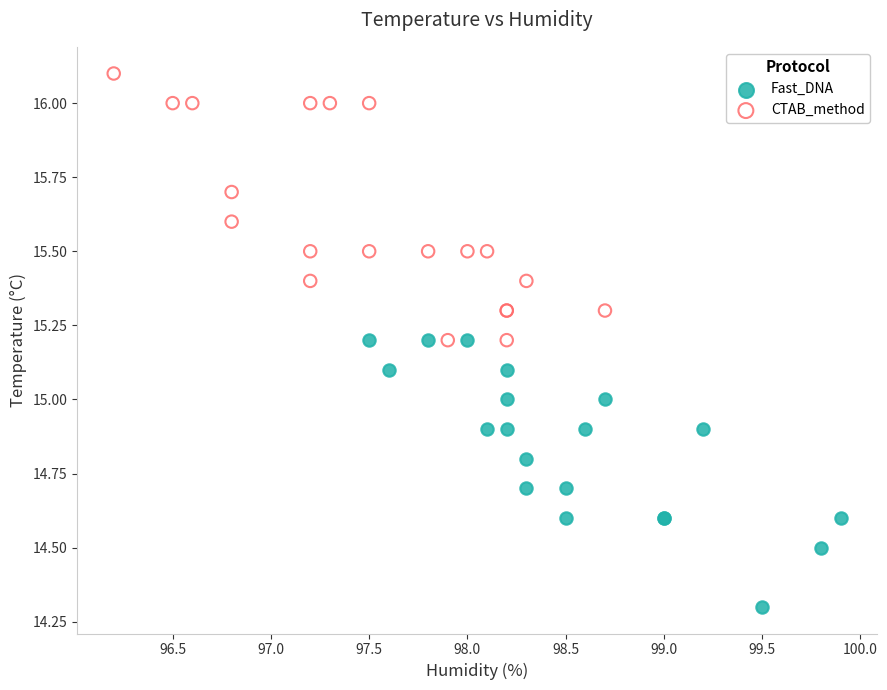

Which series contains the highest Y value?

CTAB_method